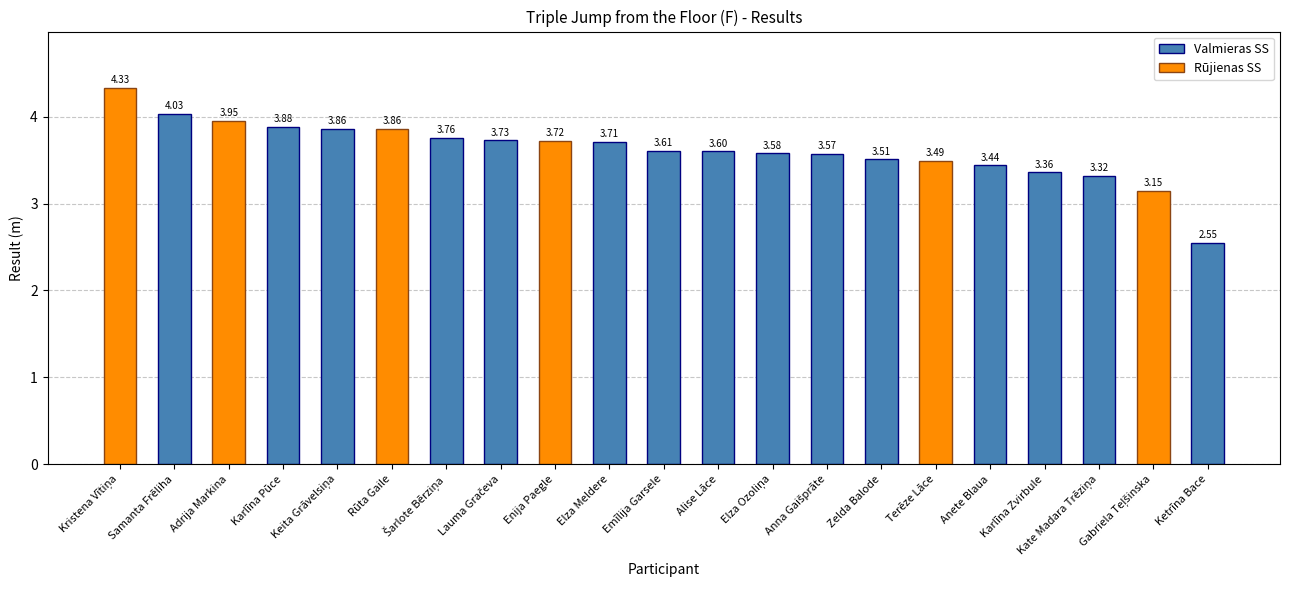

What is the ratio of the value at Kristena Vītiņa to the value at Šarlote Bērziņa?

1.2